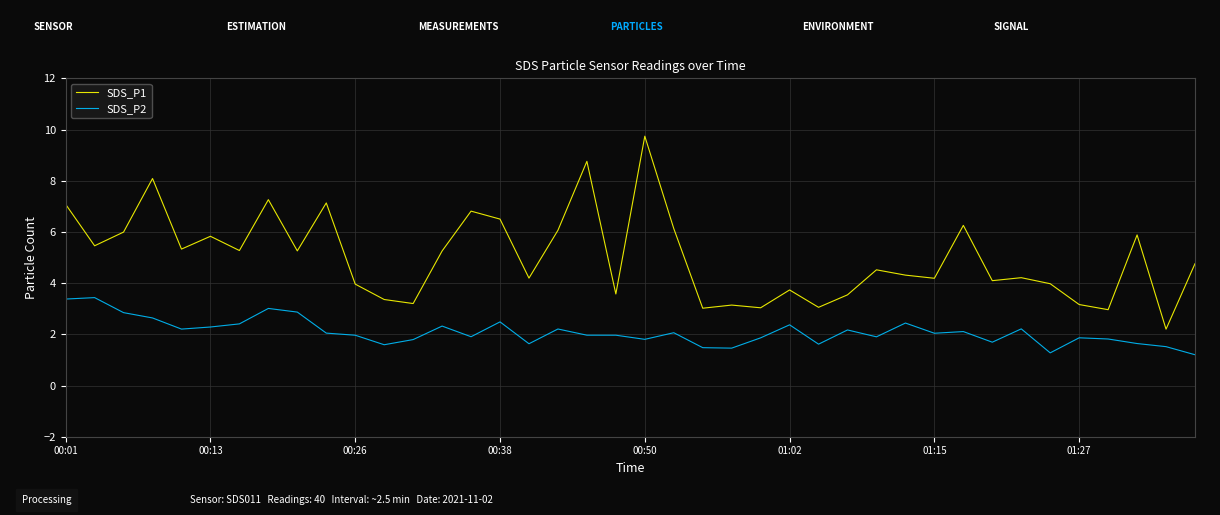

What is the difference between the maximum and minimum values in the SDS_P1 series?

7.5